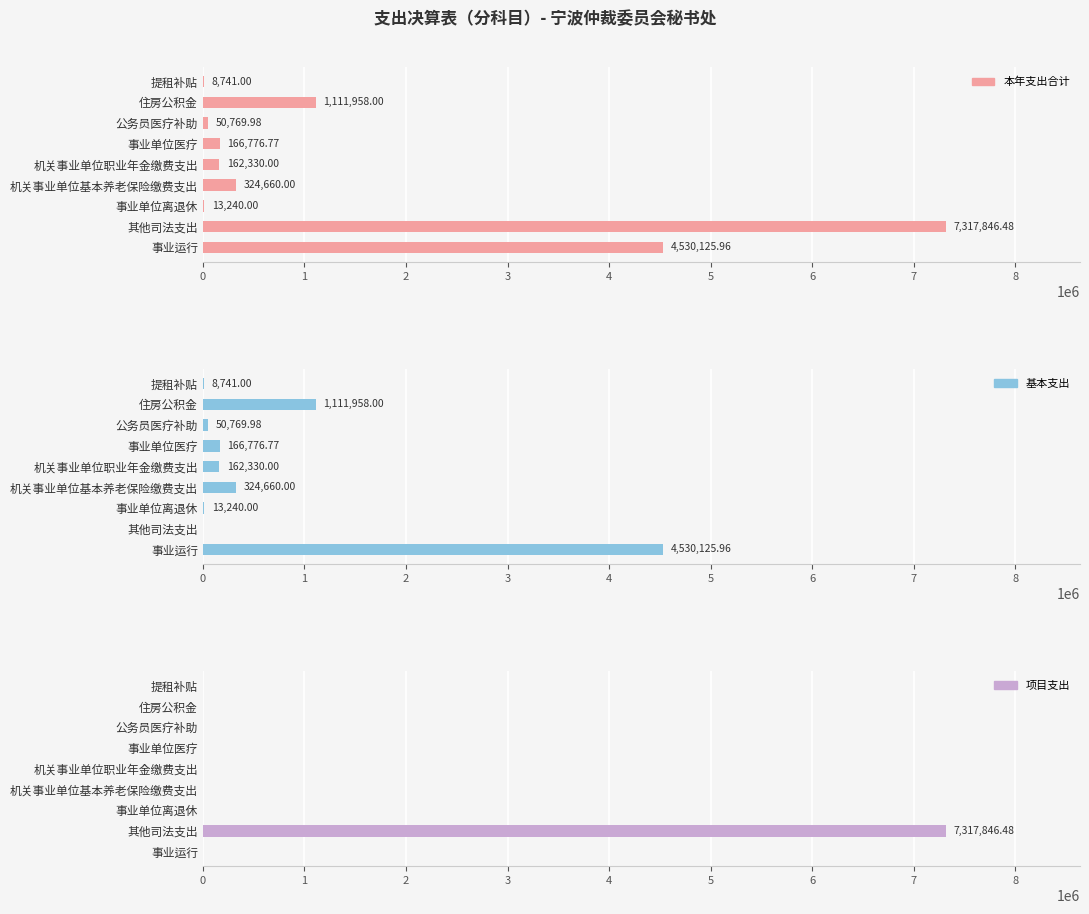

The 项目支出 series shows 0.0 at 机关事业单位职业年金缴费支出. True or false?

True